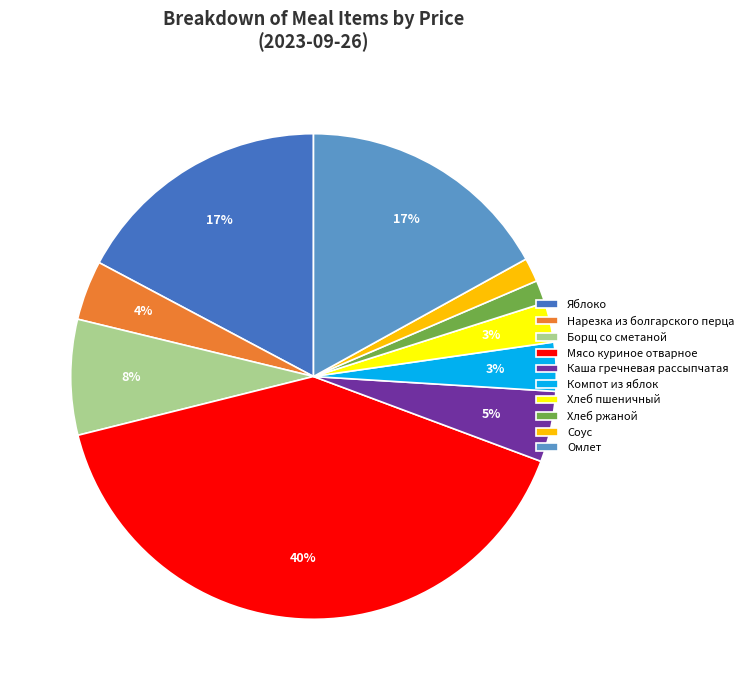

To the nearest percent, what percentage of the pie is Хлеб ржаной?

2%